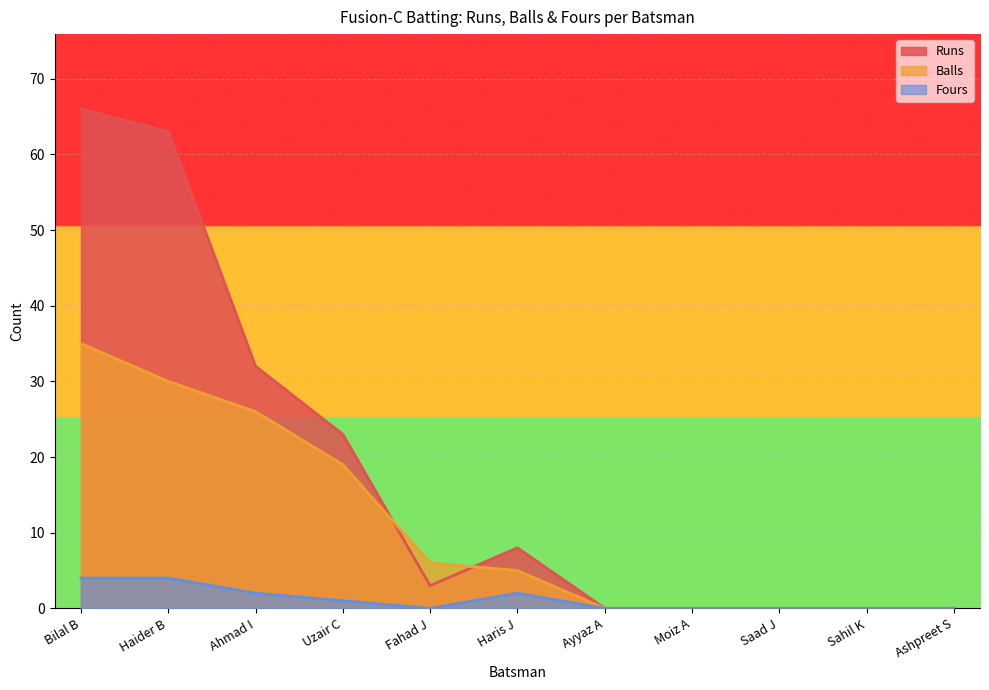

Is it true that Runs equals 22 at Ashpreet S?

False